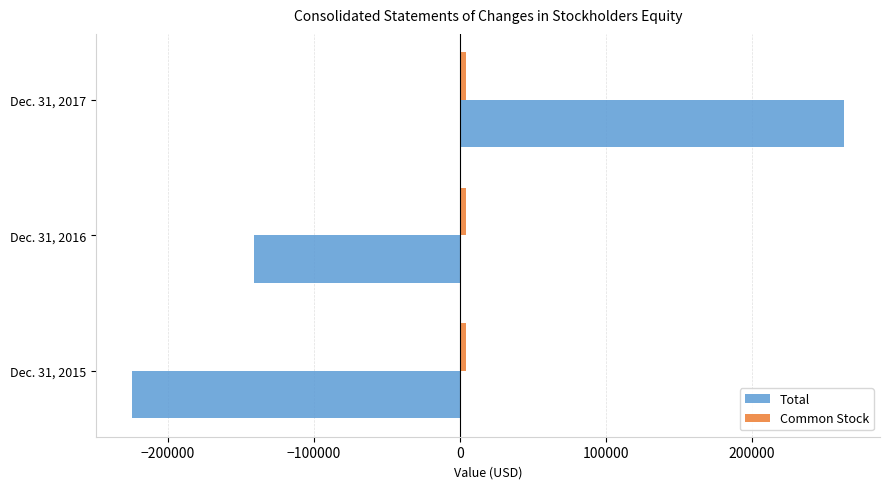

Rank the categories by Total value from highest to lowest.

Dec. 31, 2017, Dec. 31, 2016, Dec. 31, 2015